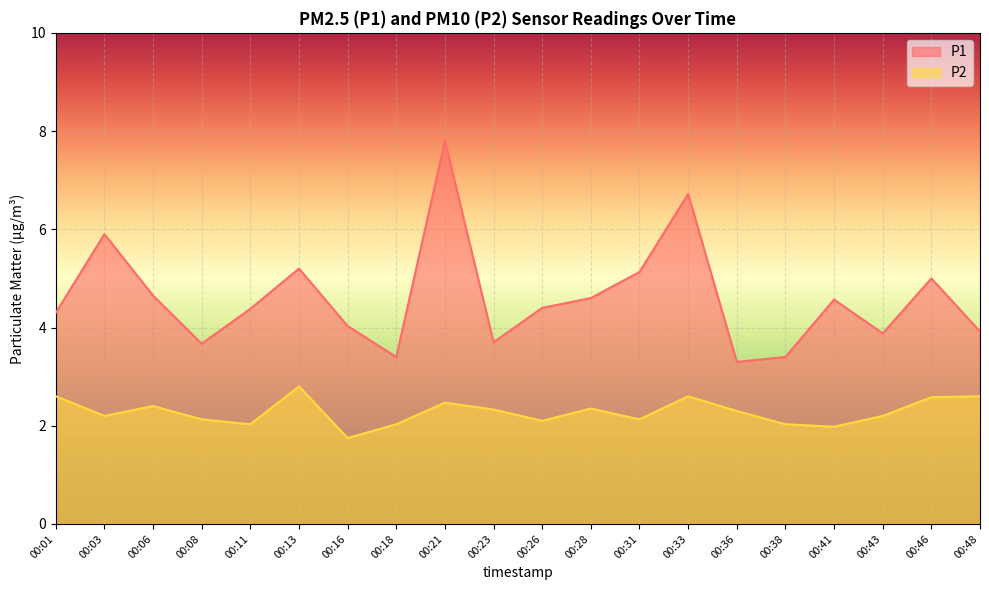

Which series has the largest total across all categories?

P1